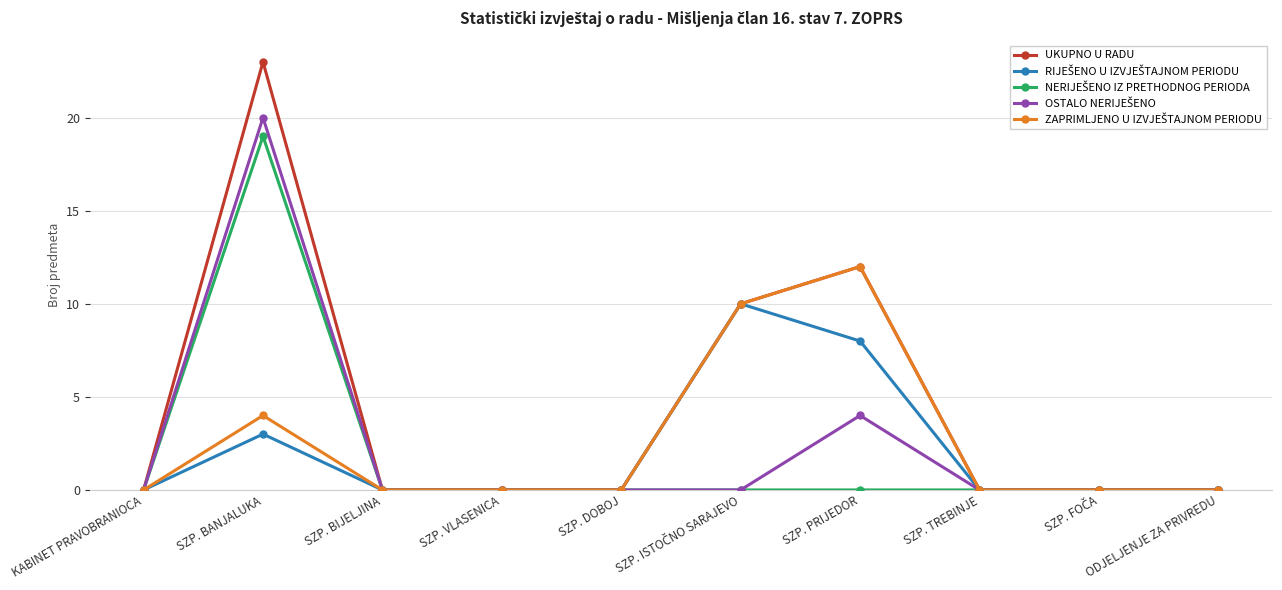

At which category does UKUPNO U RADU reach its first local peak?

SZP. BANJALUKA